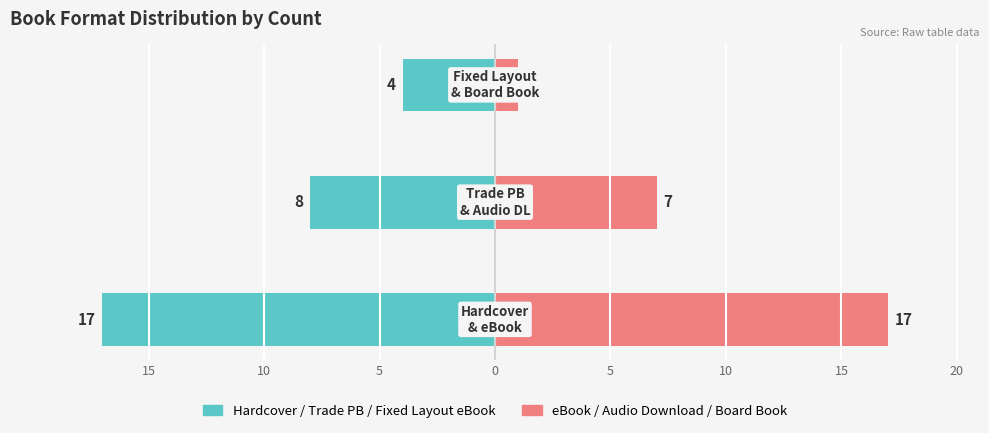

How many data points in Hardcover / Trade PB / Fixed Layout are above -8?

1